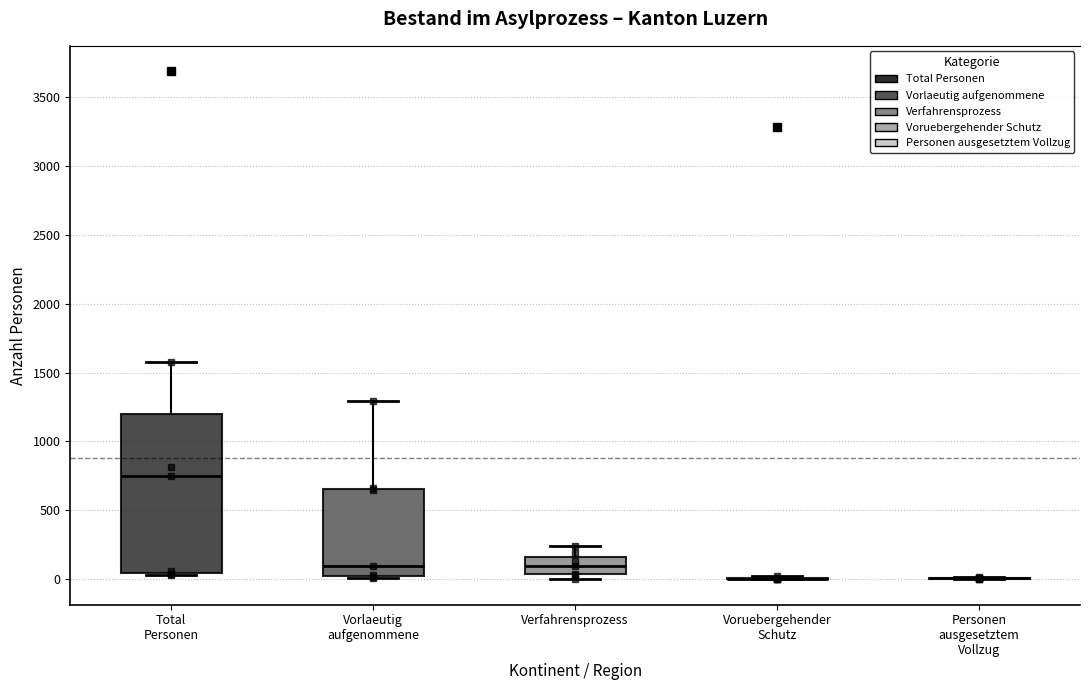

Where is the upper edge of the box for Total Personen on the y-axis? The values are not printed on the chart, so give them approximately, as read against the axis.

1200